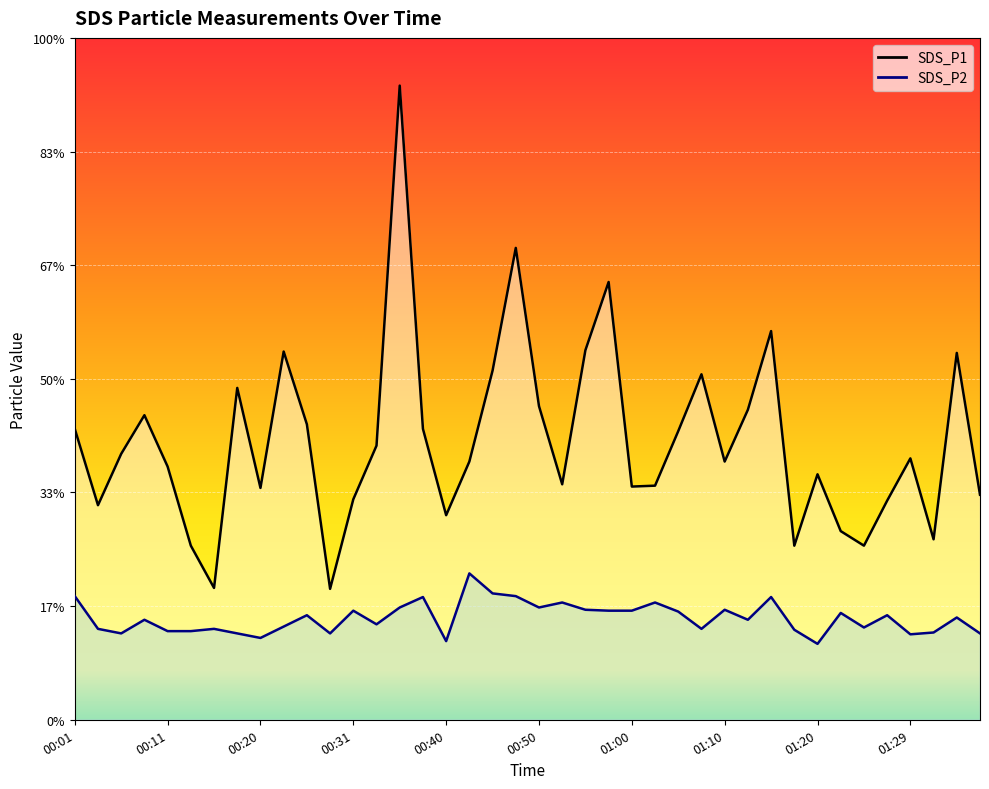

What is the value of the SDS_P1 point at the 35th from the left?

3.8